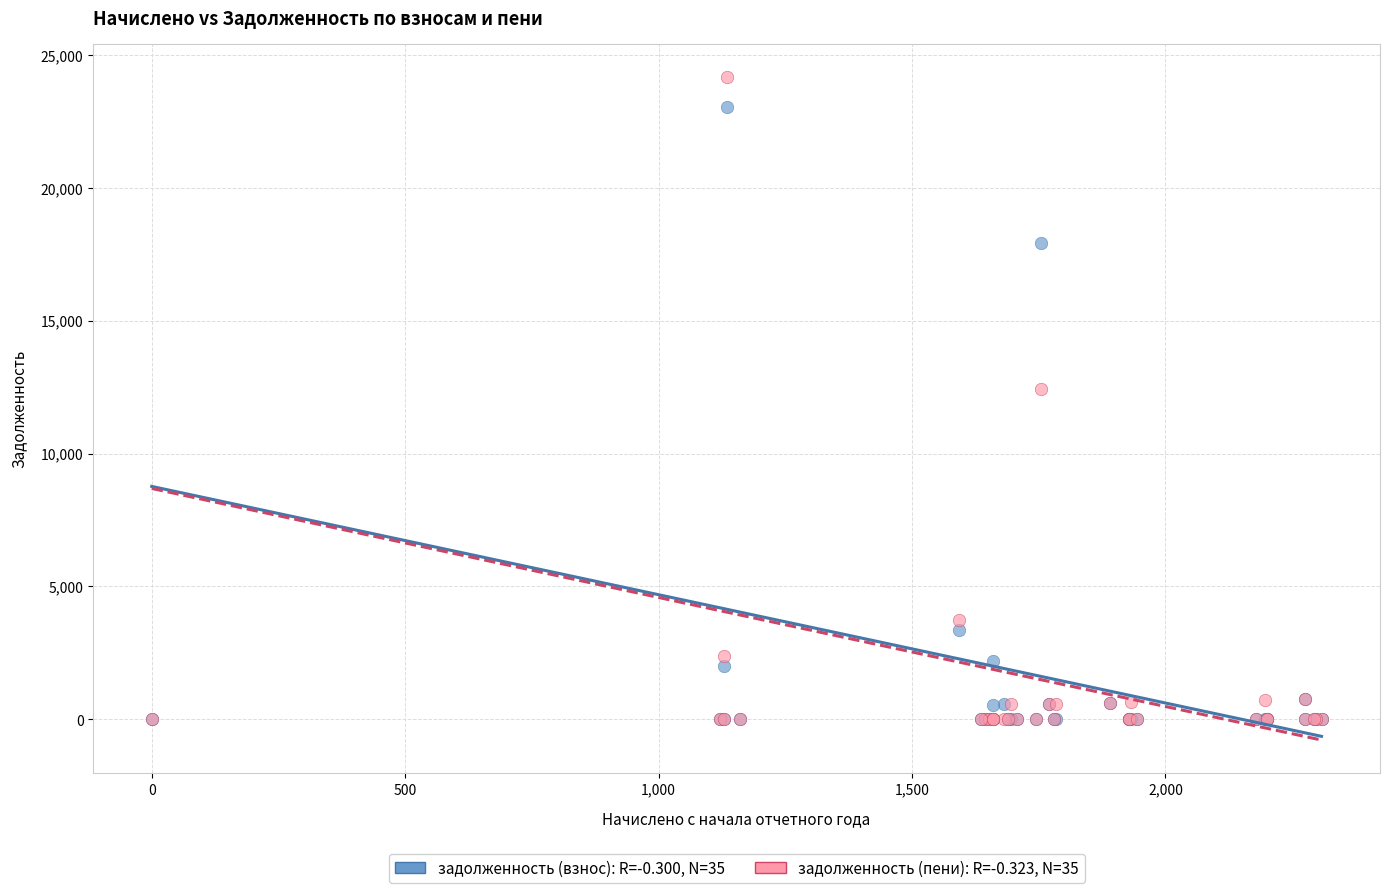

Across all series, what Y value is closest to 12082?

12430.3